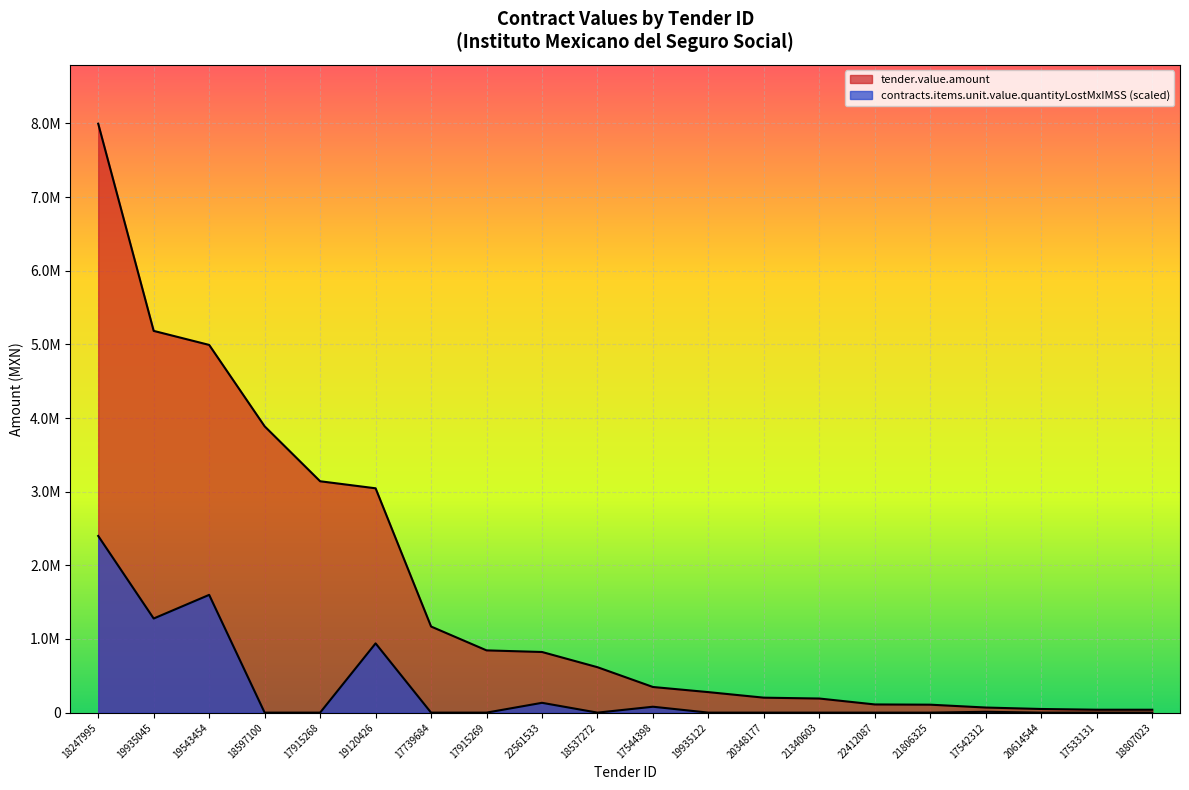

At which category does the chart reach its peak across all series?

18247995